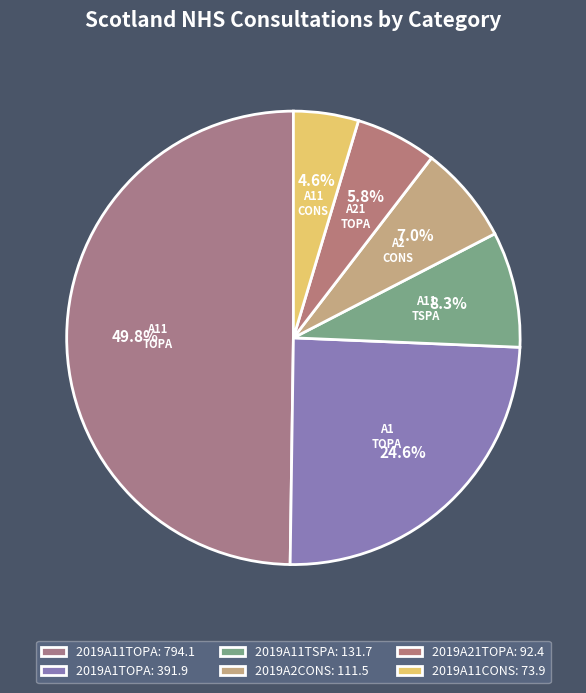

How many segments does this pie chart have?

6